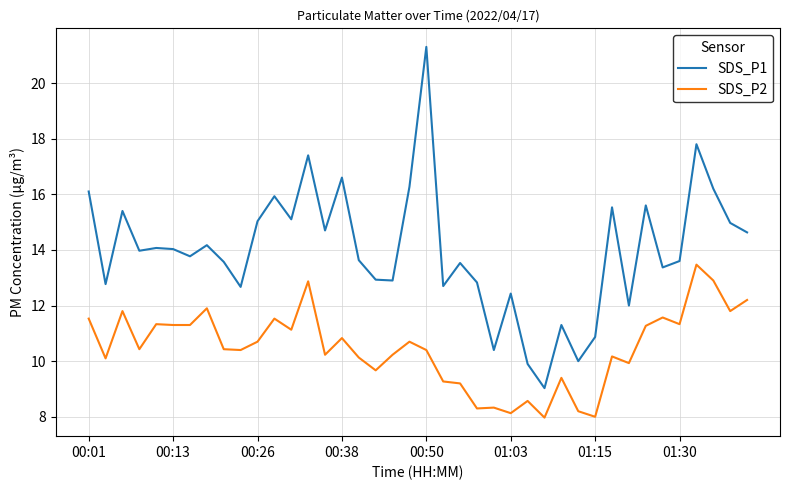

What are all the series names shown in the legend?

SDS_P1, SDS_P2